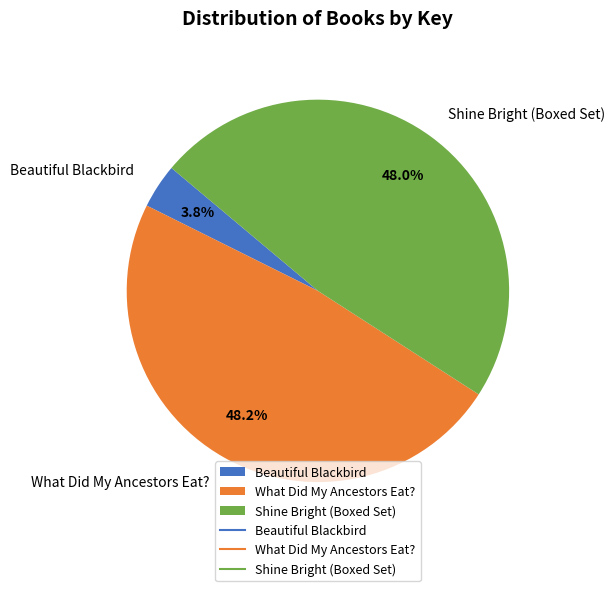

What percentage is the What Did My Ancestors Eat? slice, to the nearest percent?

48%